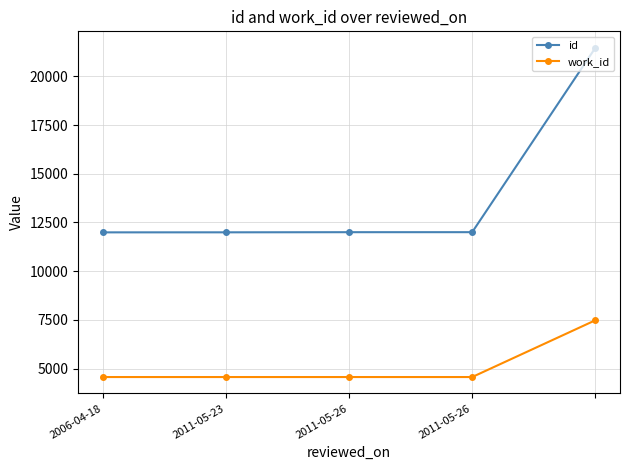

What is the value of the id point at the 4th from the left?

12003